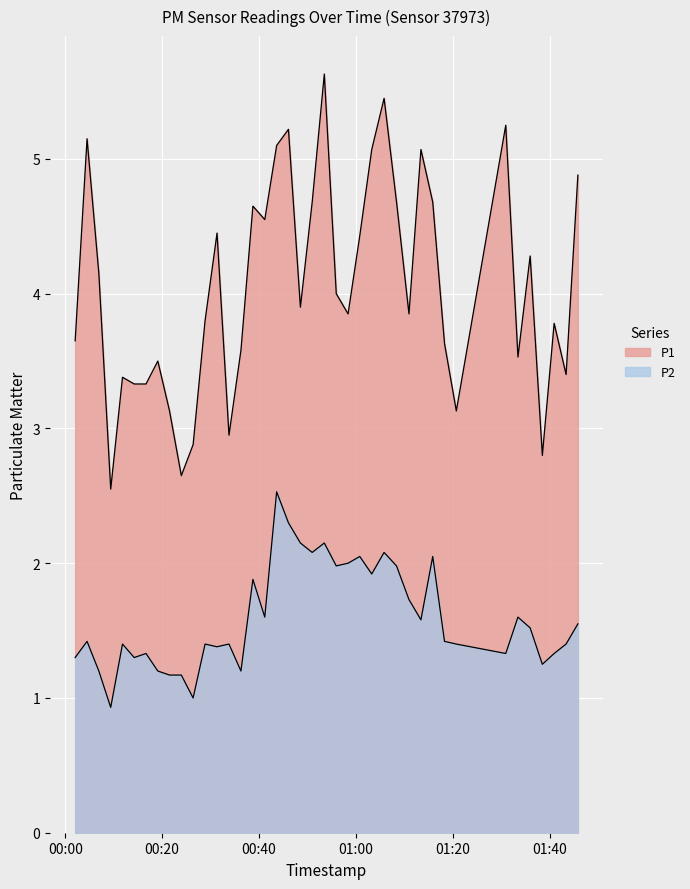

What is the label of the 20th point from the left?

2023-07-16T00:48:31